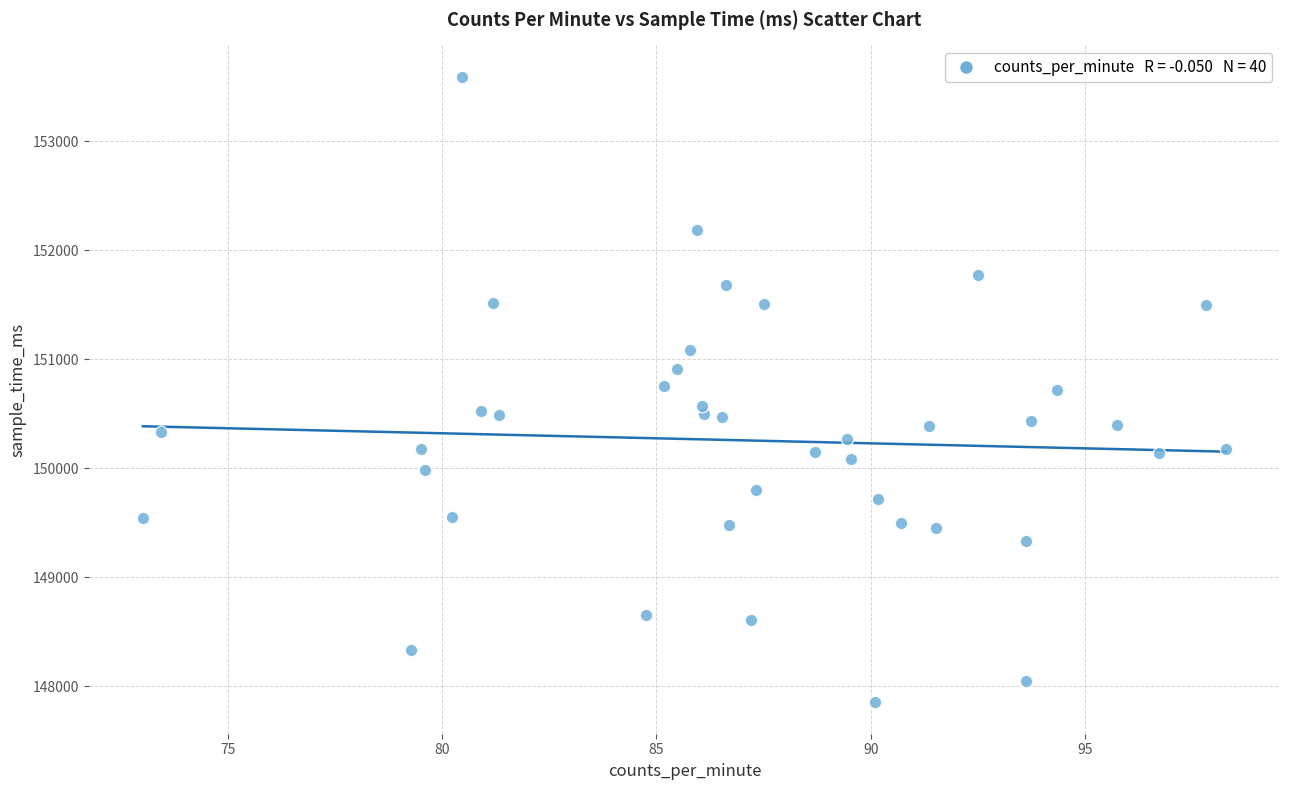

What is the range of Y values (max minus min)?

5741